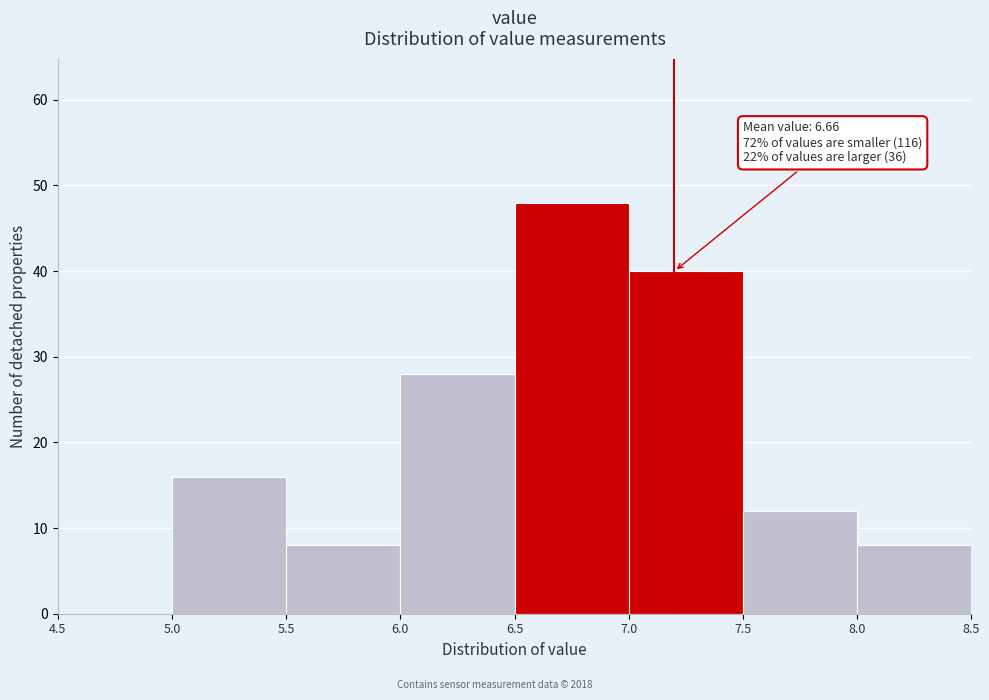

Over which range of the x-axis is the bar tallest?

6.5 to 7.0